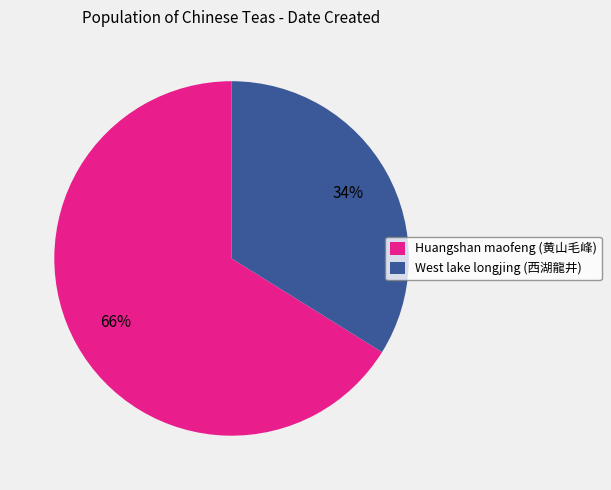

Between West lake longjing (西湖龍井) and Huangshan maofeng (黄山毛峰), which is larger?

Huangshan maofeng (黄山毛峰)